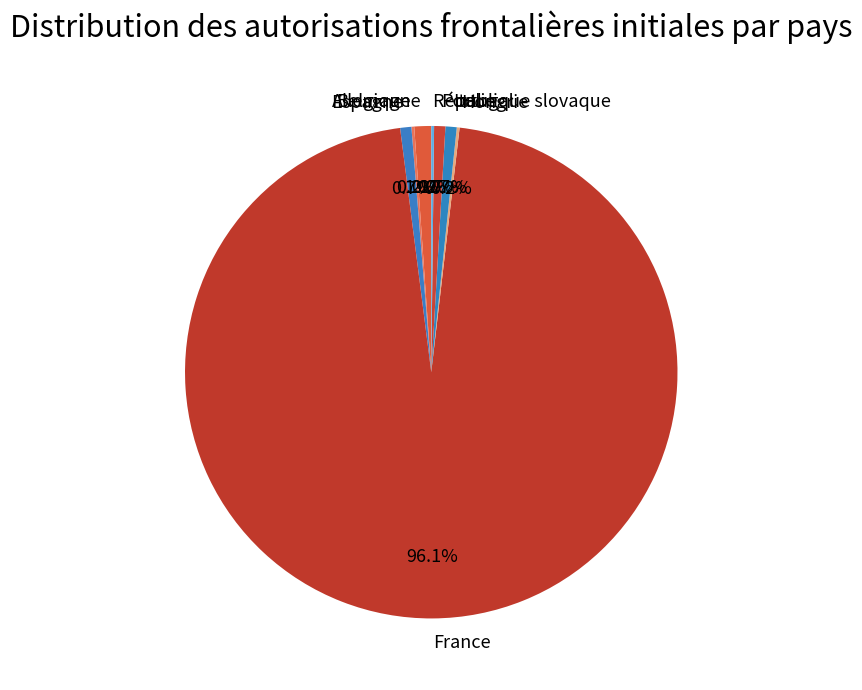

What portion of the pie excludes Italie?

99.3%